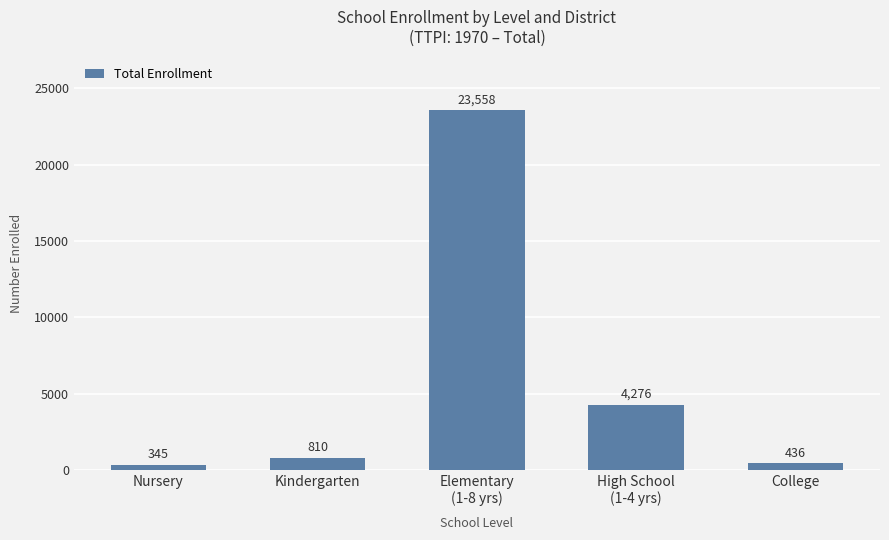

List the labels in order of value, smallest first.

Nursery, College, Kindergarten, High School
(1-4 yrs), Elementary
(1-8 yrs)